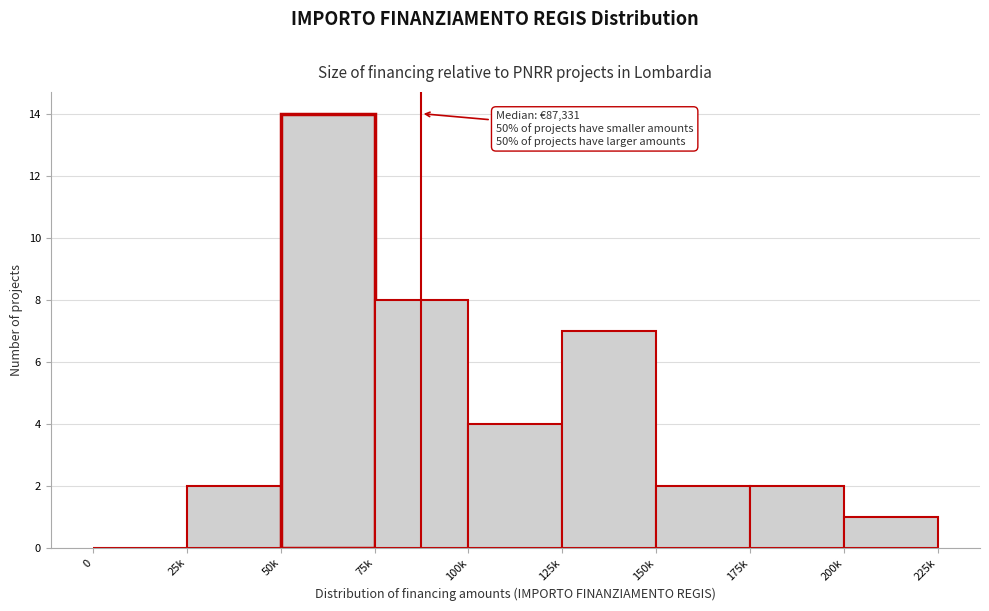

Reading right to left, what are all the values shown in this chart?

200k=1	175k=2	150k=2	125k=7	100k=4	75k=8	50k=14	25k=2	0=0